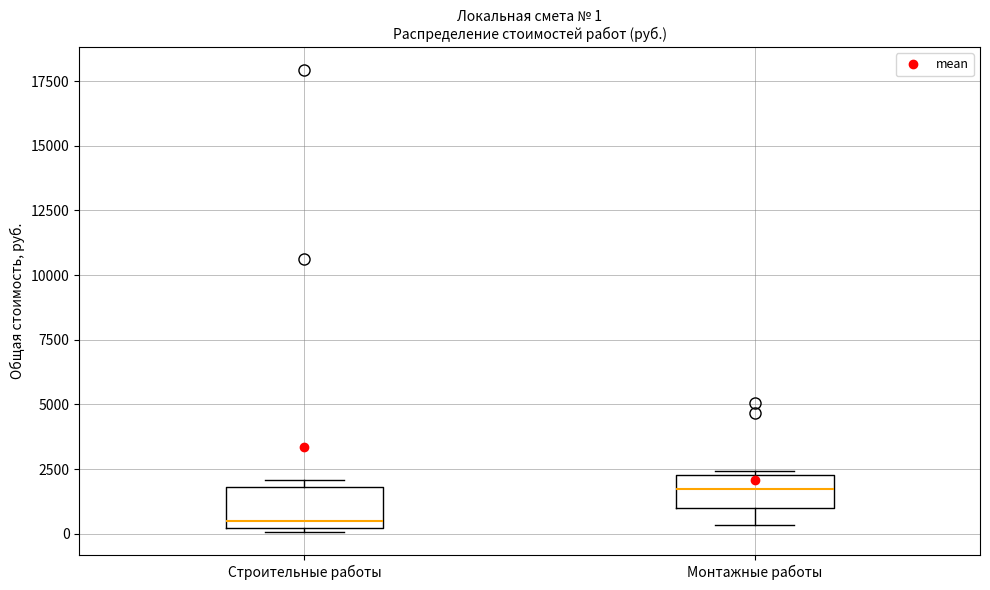

Which box has the lowest median line?

Строительные работы